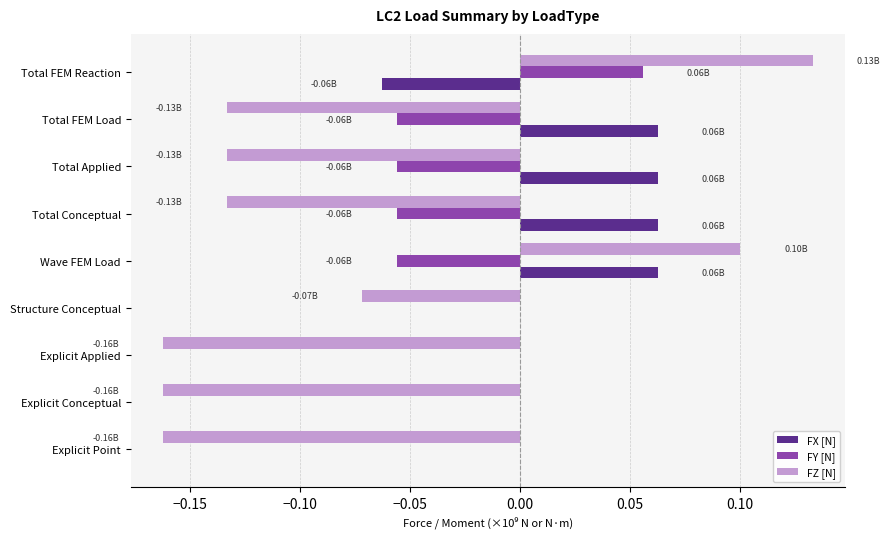

Which series has the largest total across all categories?

FX [N]